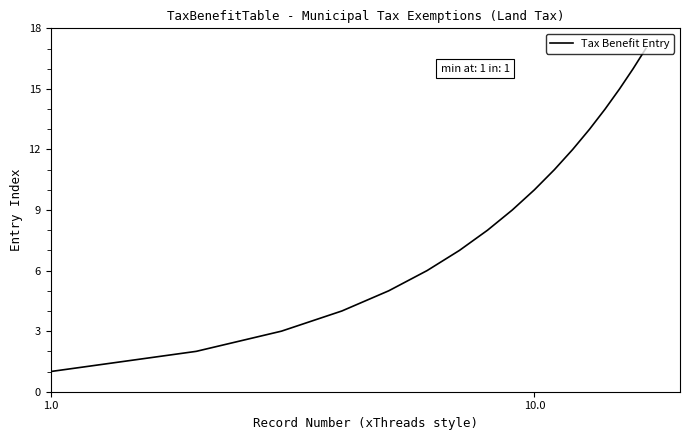

What is the greatest value displayed?

17